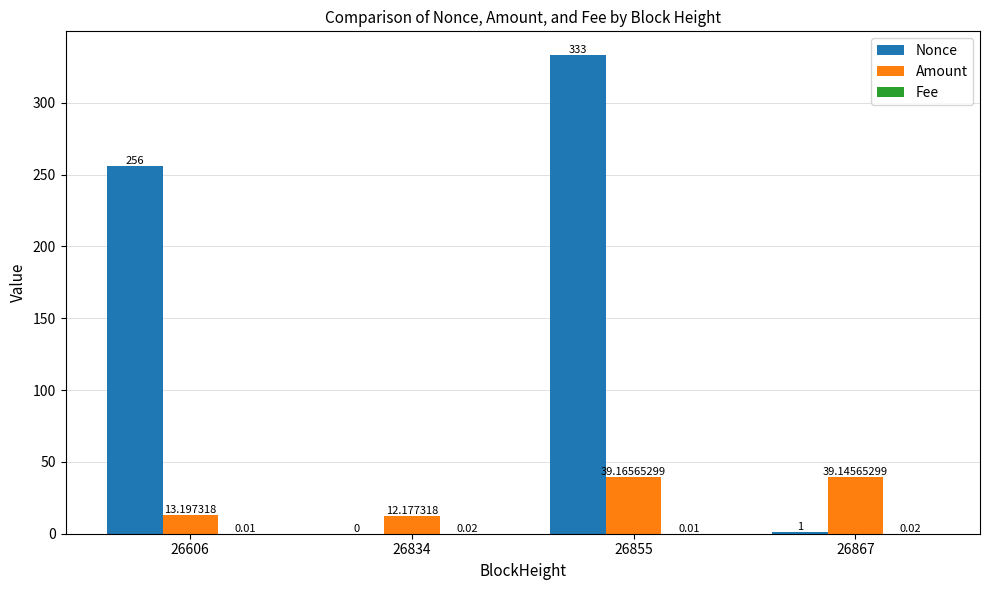

Which series changed the most between 26606 and 26855?

Nonce